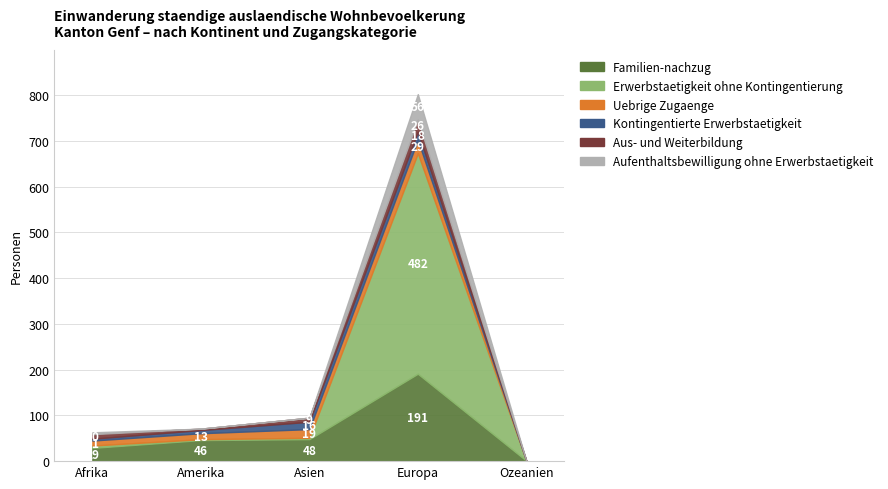

True or false: Erwerbstaetigkeit ohne Kontingentierung and Aufenthaltsbewilligung ohne Erwerbstaetigkeit intersect in this chart.

False